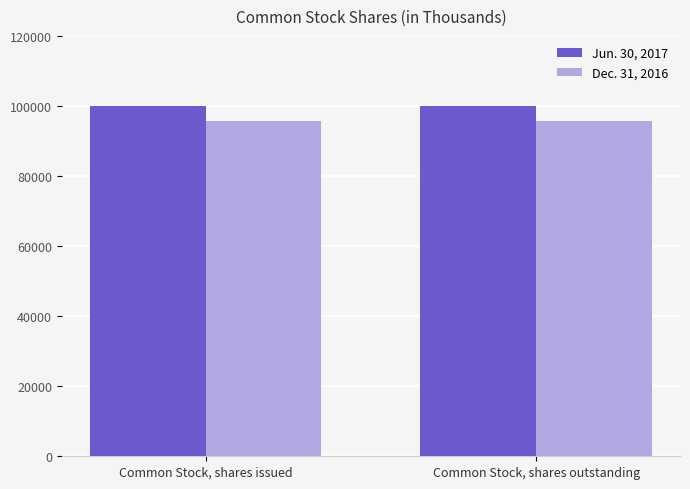

Reading left to right, transcribe all the data shown in this chart.

Jun. 30, 2017: 100057	100057
Dec. 31, 2016: 95645	95645